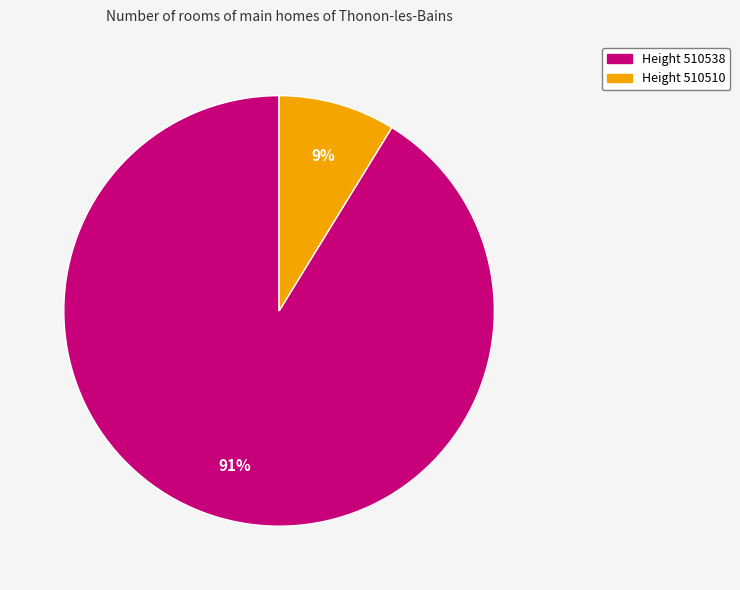

Is there a majority slice in this chart?

Yes